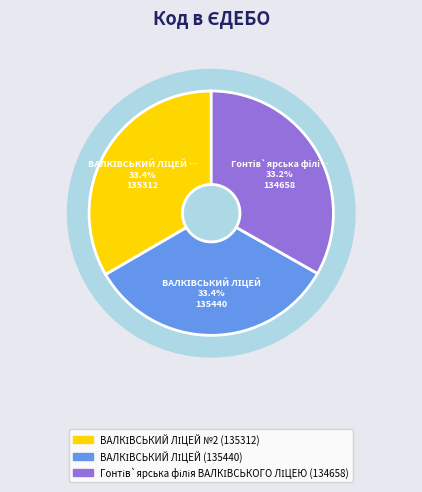

Count the number of slices in the pie.

3